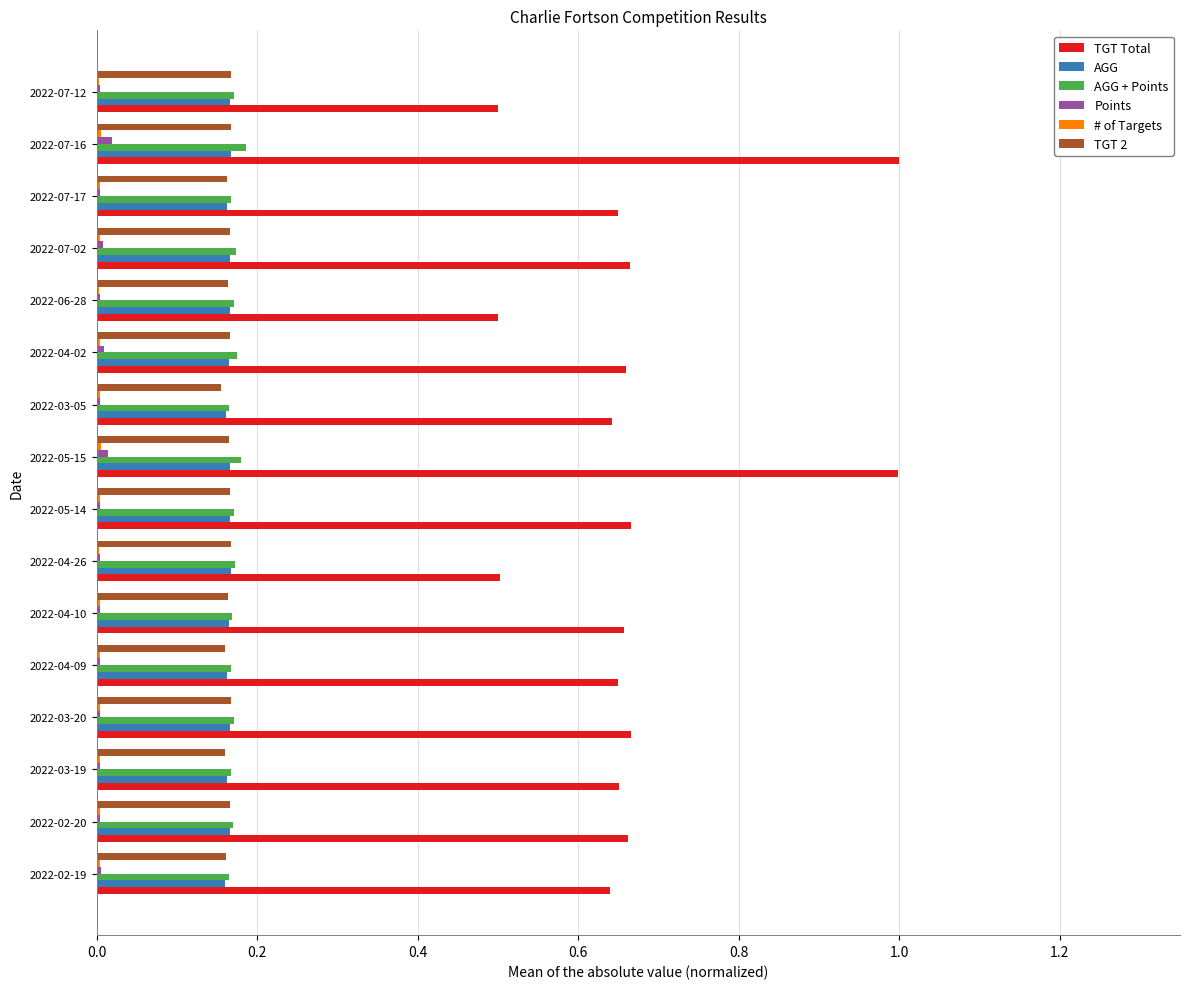

What is the sum of all AGG + Points values?

2.7